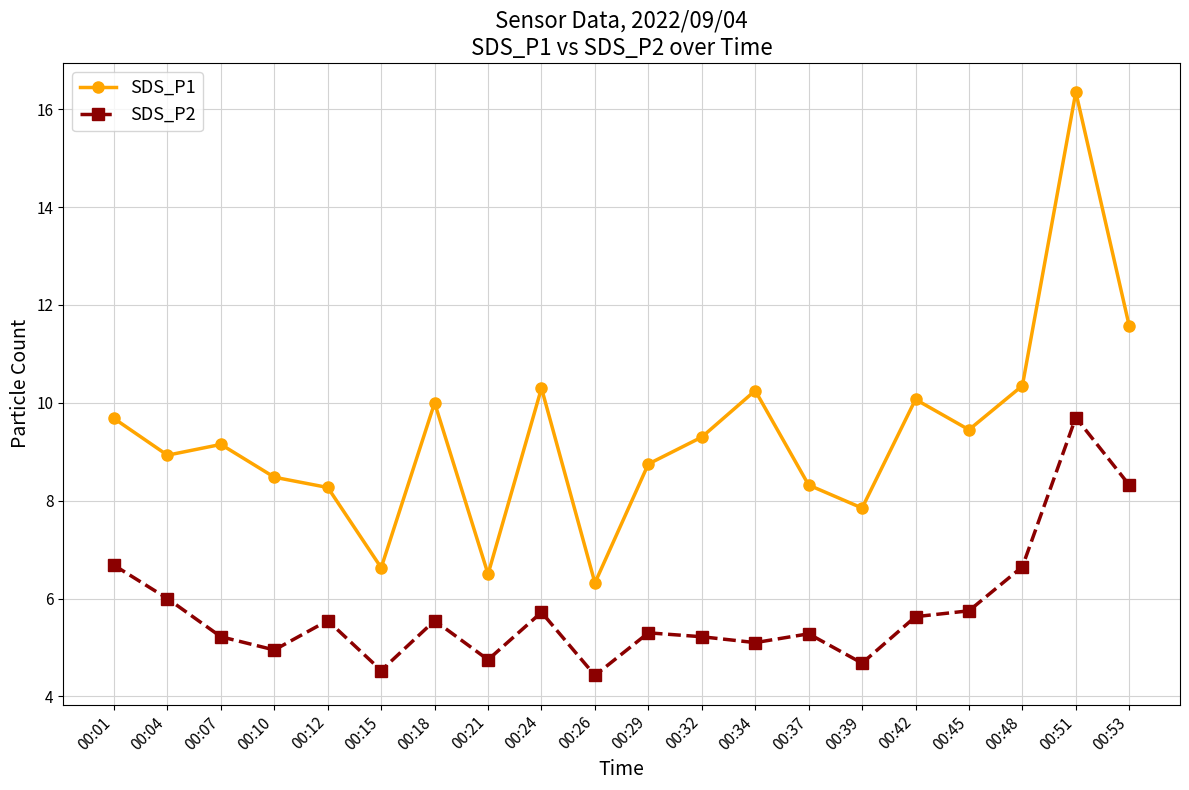

How many distinct data groups are displayed?

2